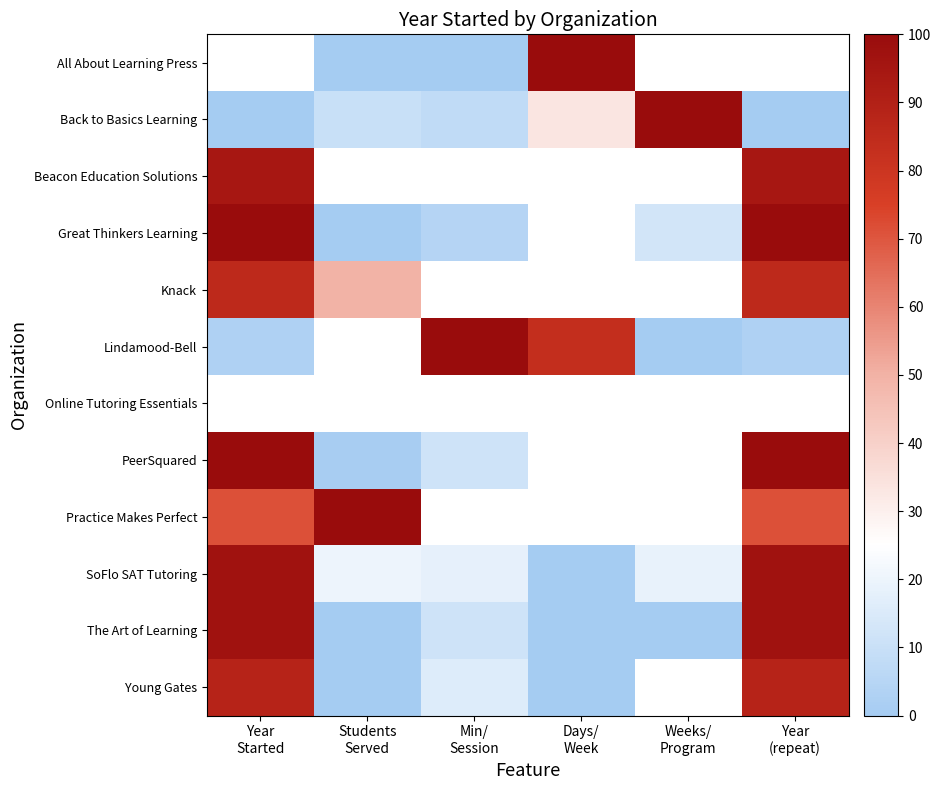

Count the number of categories in the chart.

6